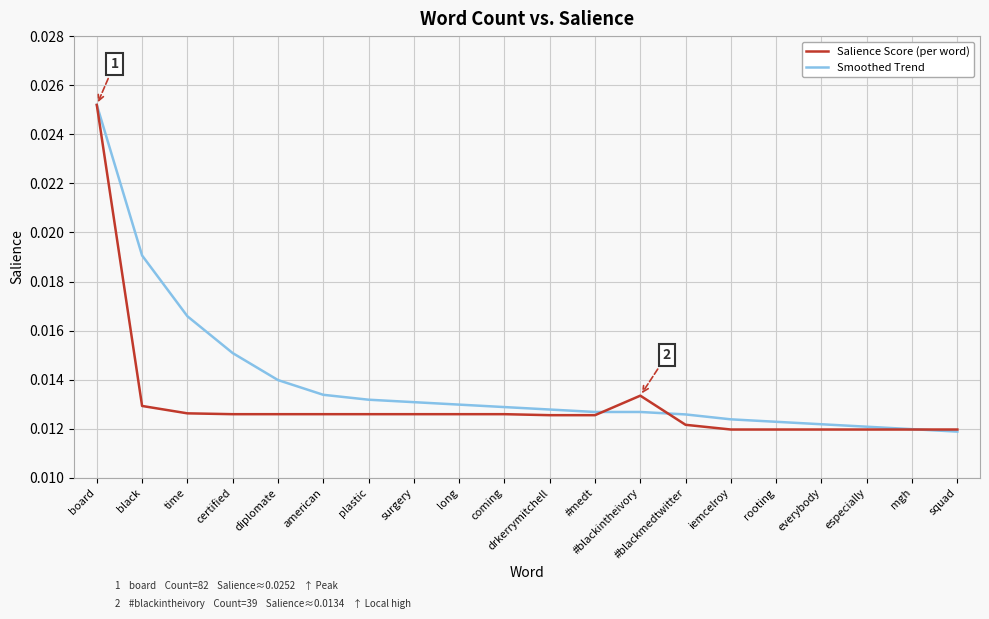

What position from the right is squad?

1